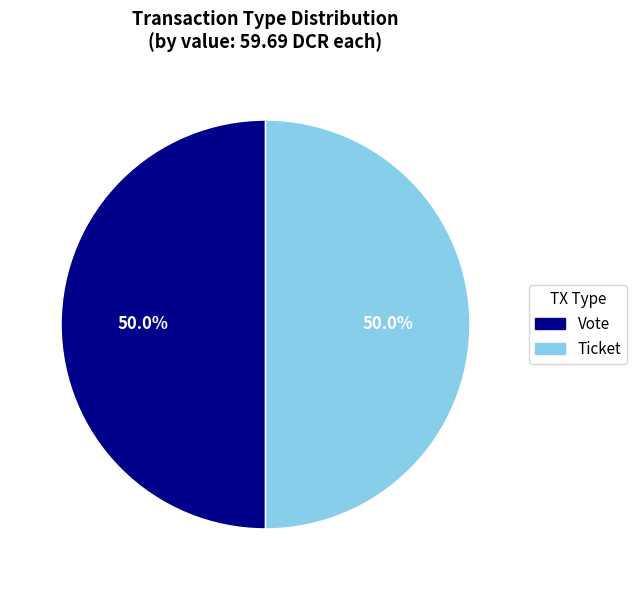

What percentage do Vote and Ticket together represent?

100.0%